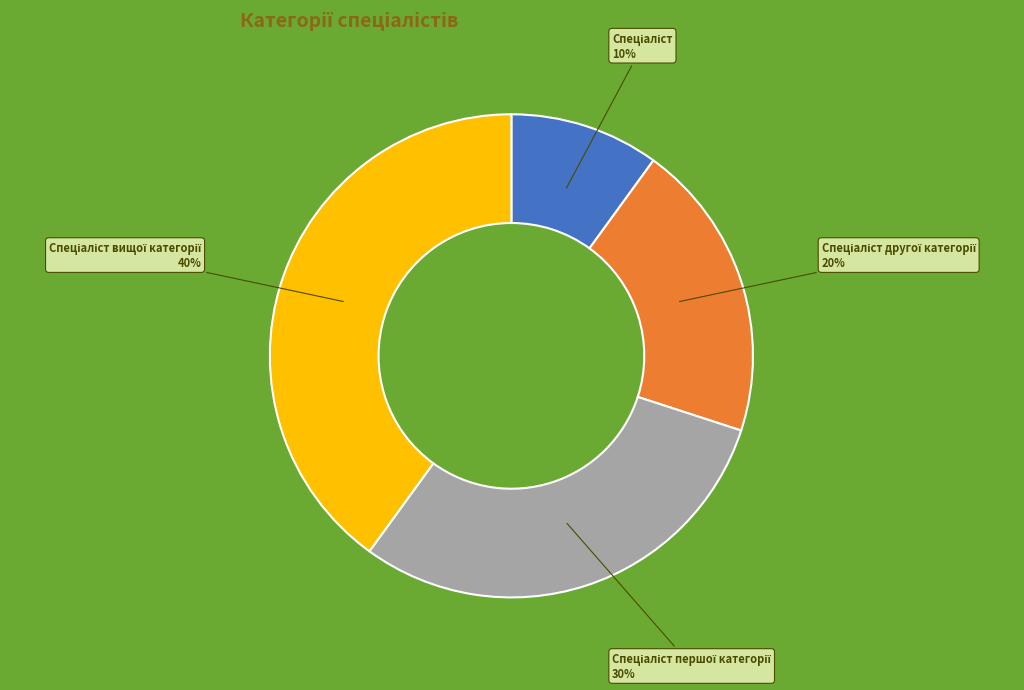

To the nearest percent, what is the difference between the largest and smallest slice percentages?

30%